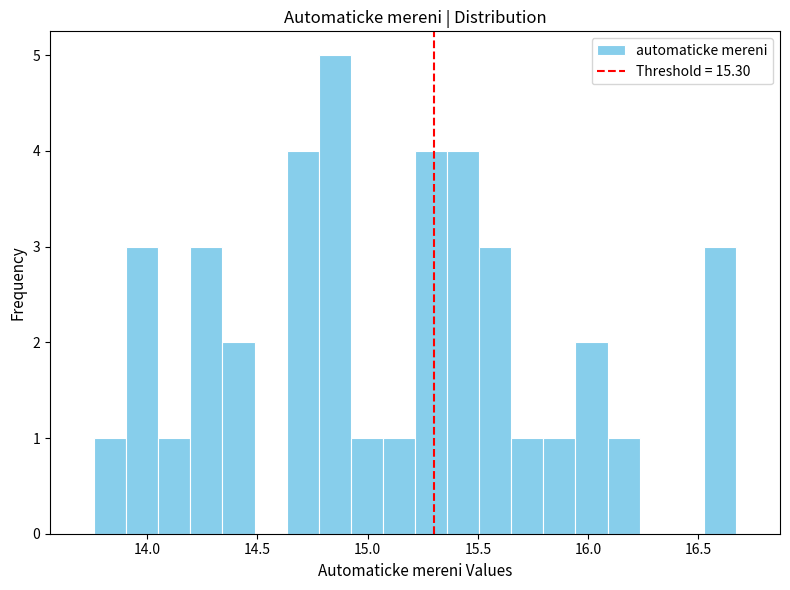

Around what value on the x-axis is the tallest bar? Give the approximate position of its centre, as read against the axis.

14.85